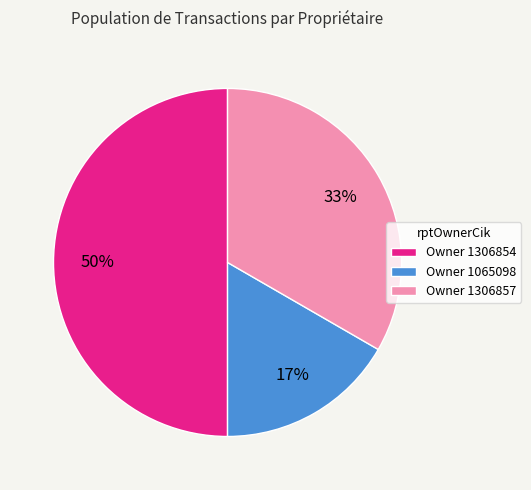

True or false: Owner 1306857 accounts for 33% of the total.

True